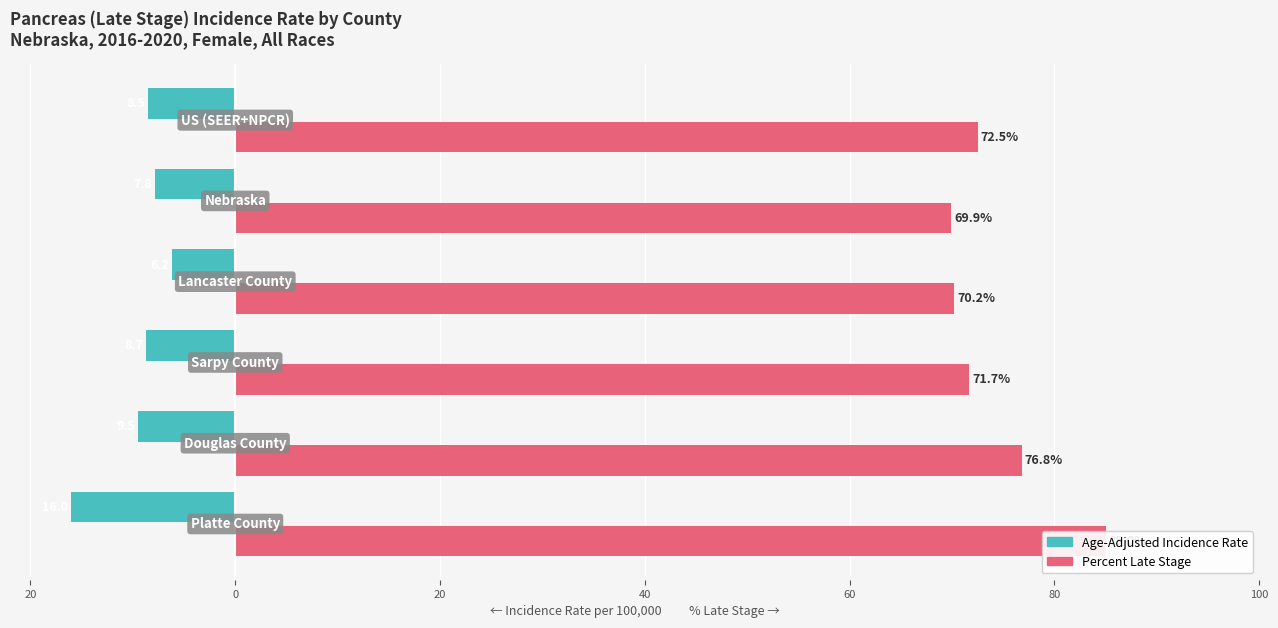

What is the value of the Percent Late Stage bar at the 6th from the left?

72.5